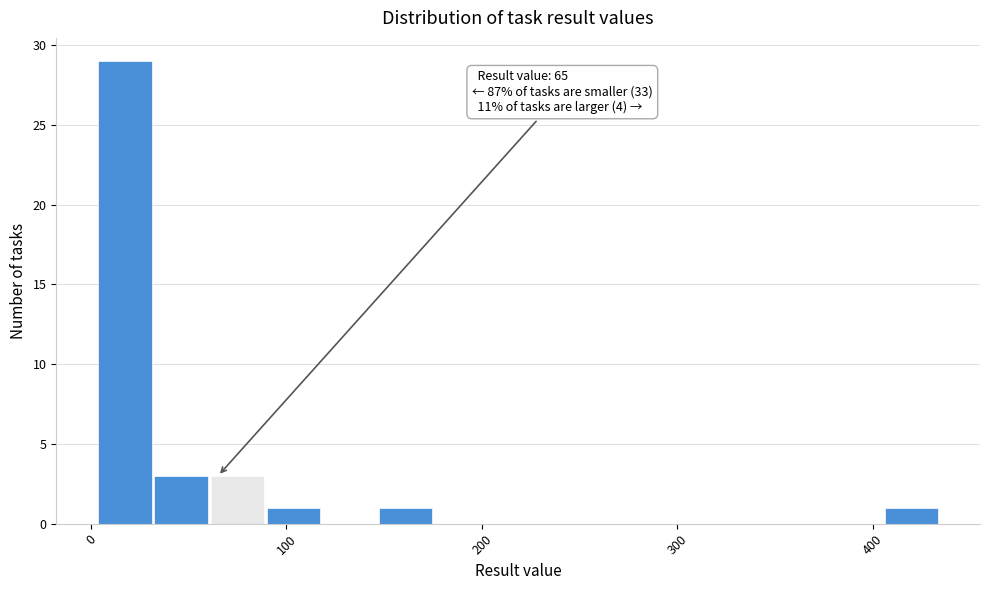

Around what value on the x-axis is the tallest bar? Give the approximate position of its centre, as read against the axis.

20